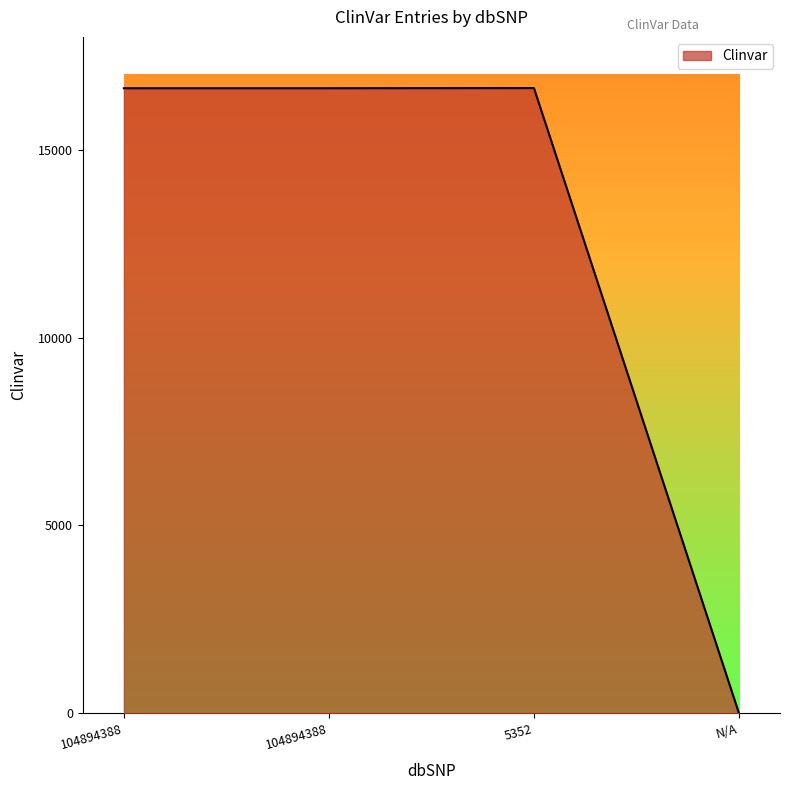

What is the label of the 4th point from the left?

N/A